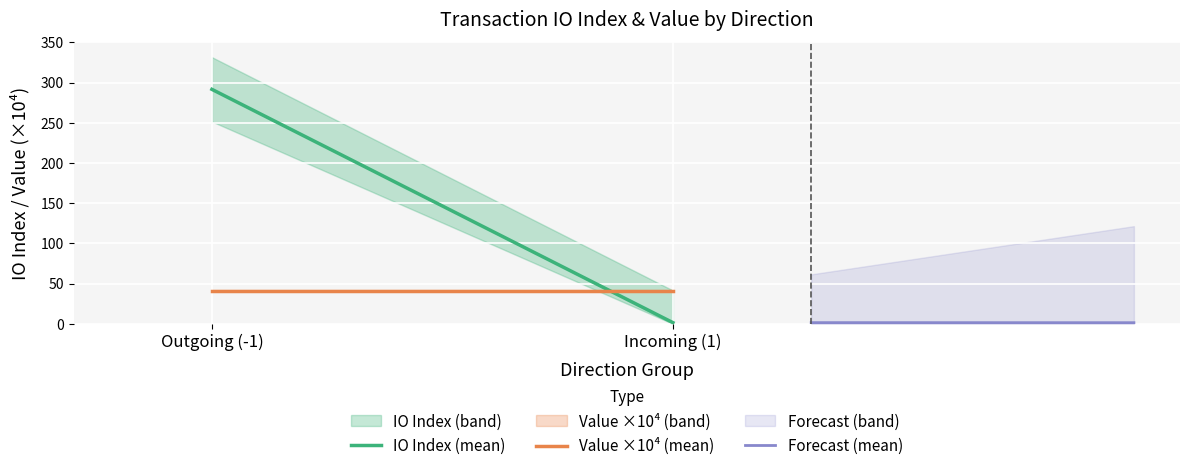

What is the sum of the IO Index (mean) values at Outgoing (-1) and Incoming (1)?

293.0